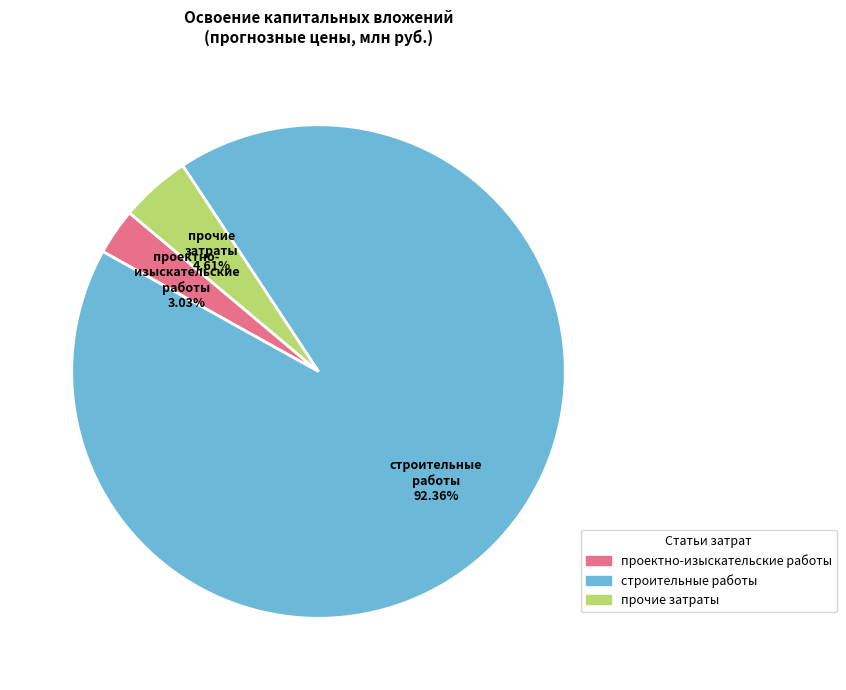

Is there any slice that represents more than half of the pie?

Yes